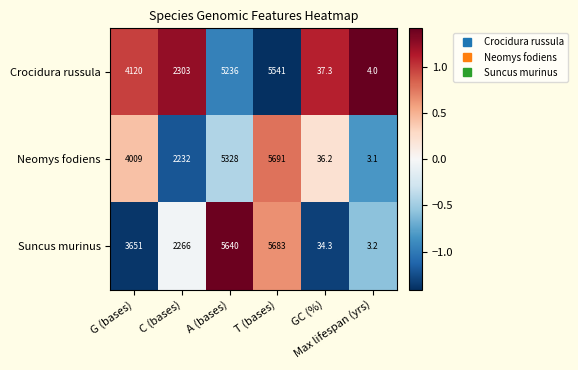

List the series in order of their overall mean, highest first.

Neomys fodiens, Suncus murinus, Crocidura russula